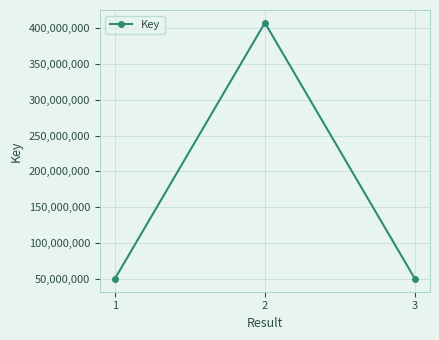

How many lines are shown in the chart?

1